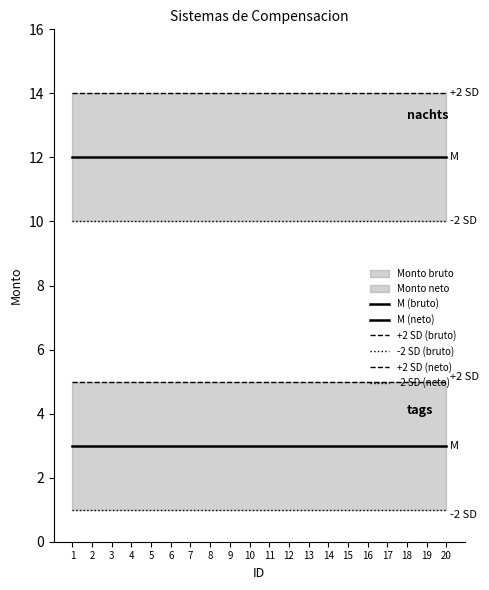

What is the maximum value for M (bruto)?

12